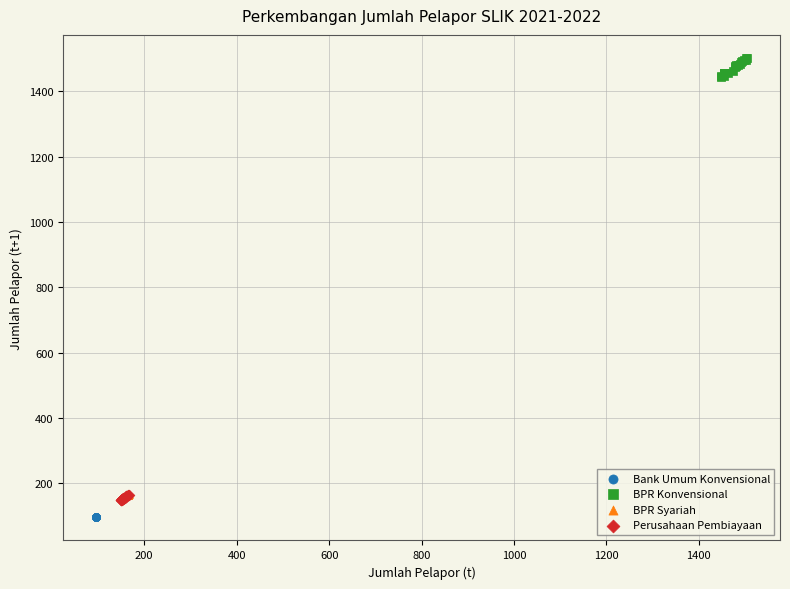

Which series reaches the maximum Y coordinate?

BPR Konvensional